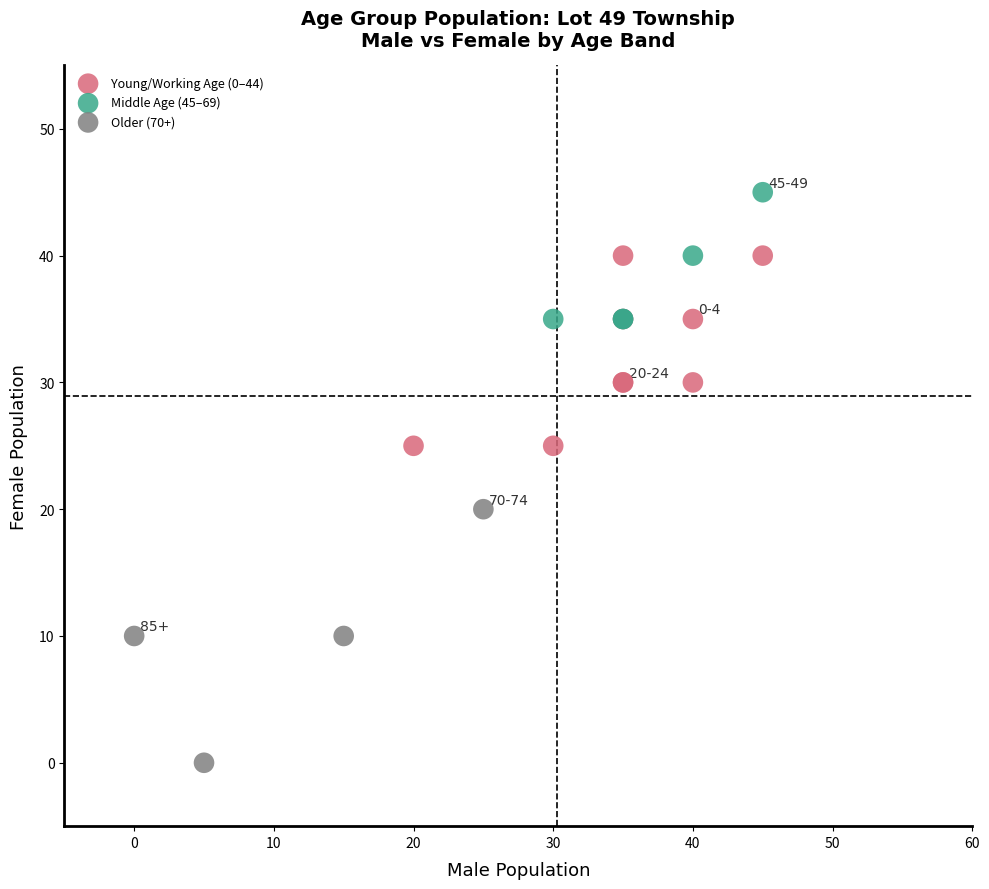

Which series contains the highest Y value?

Middle Age (45–69)